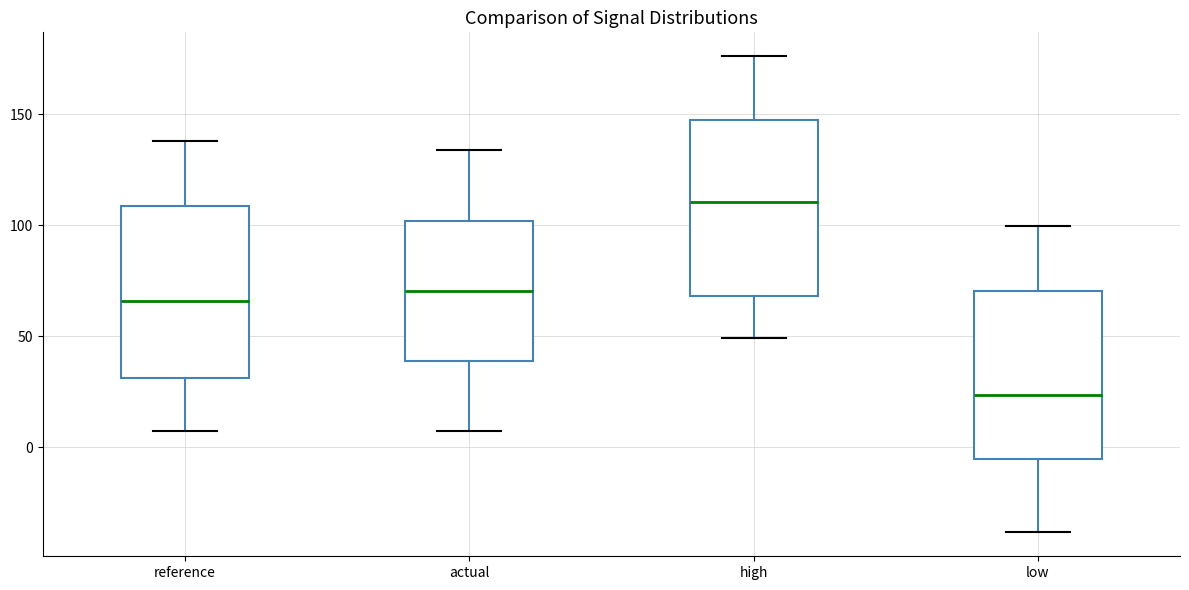

Reading left to right, read every box against the y-axis: the position of its median line, the range the box covers, and the ends of its whiskers. The values are not printed on the chart, so give them approximately, as read against the axis.

reference: median 65, box 30 to 110, whiskers 10 to 140
actual: median 70, box 40 to 100, whiskers 10 to 135
high: median 110, box 70 to 145, whiskers 50 to 175
low: median 25, box -5 to 70, whiskers -40 to 100